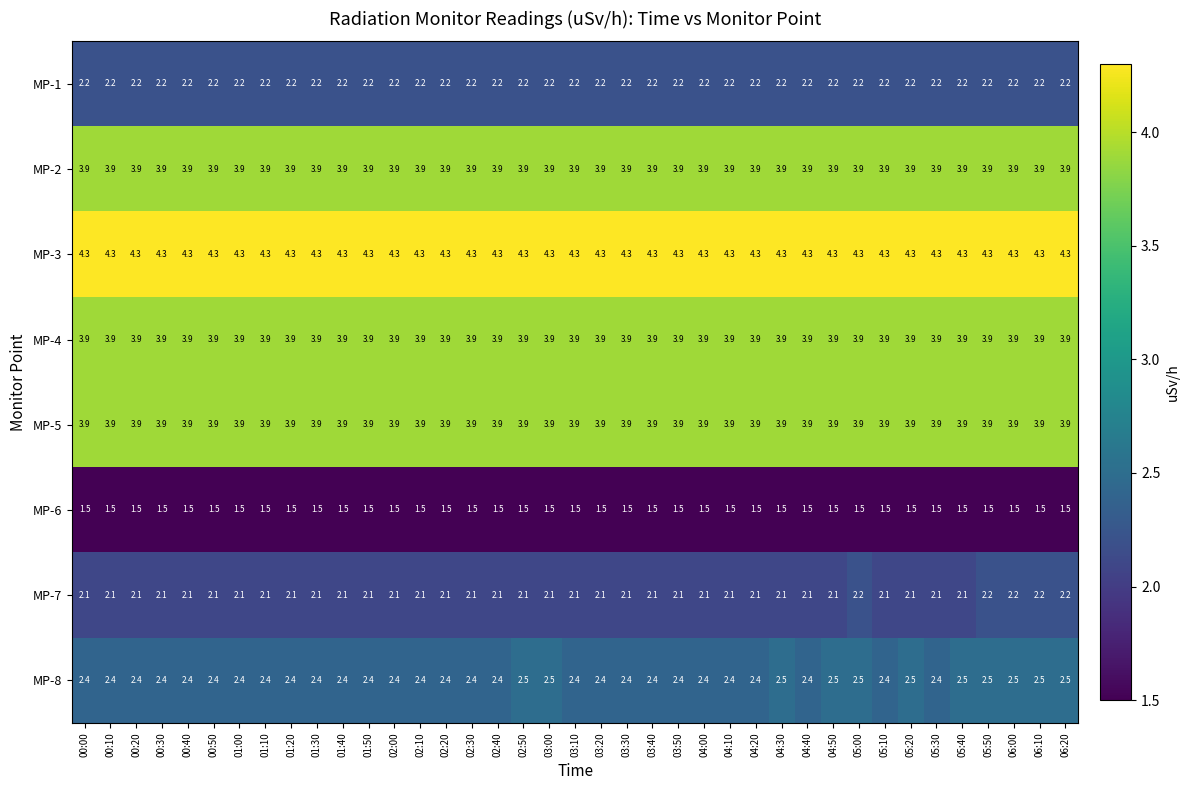

How many series are shown in this chart?

8